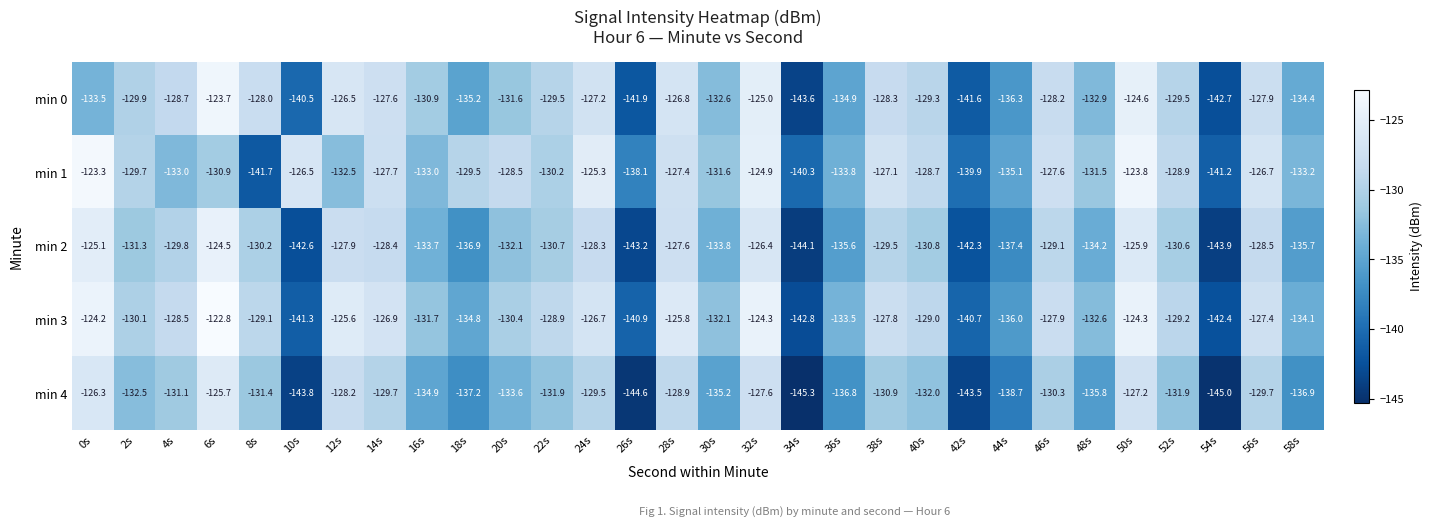

What is the average value of the min 0 series?

-131.8